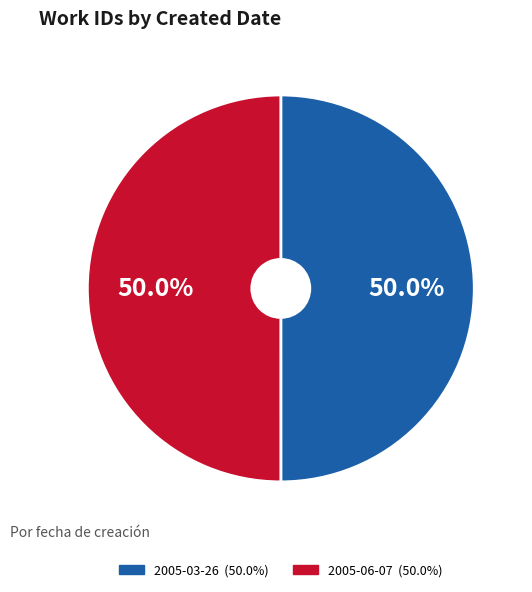

Is the sum of 2005-03-26 and 2005-06-07 greater than half?

Yes